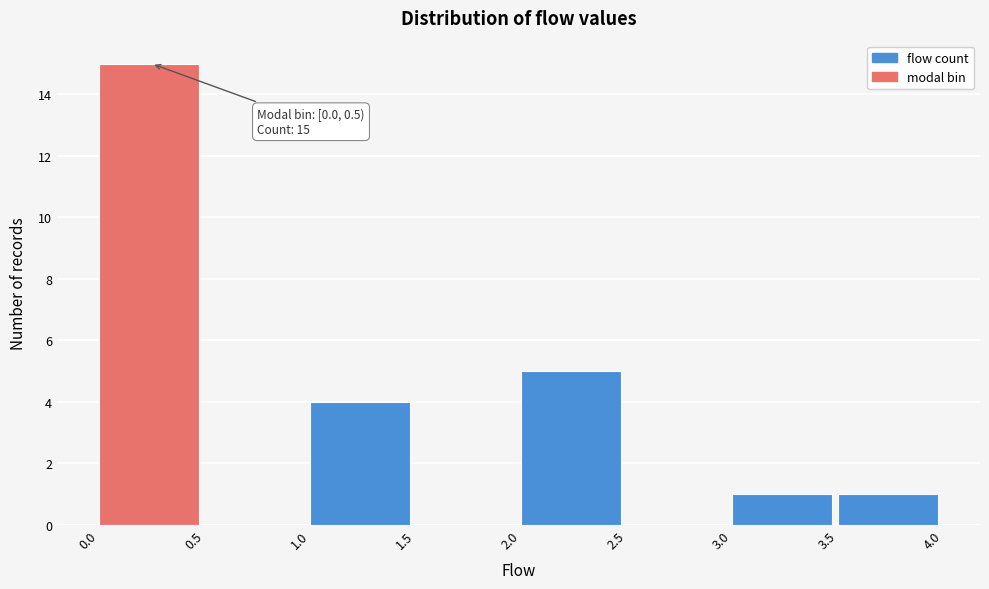

Which range on the x-axis has the tallest bar?

0.0 to 0.5